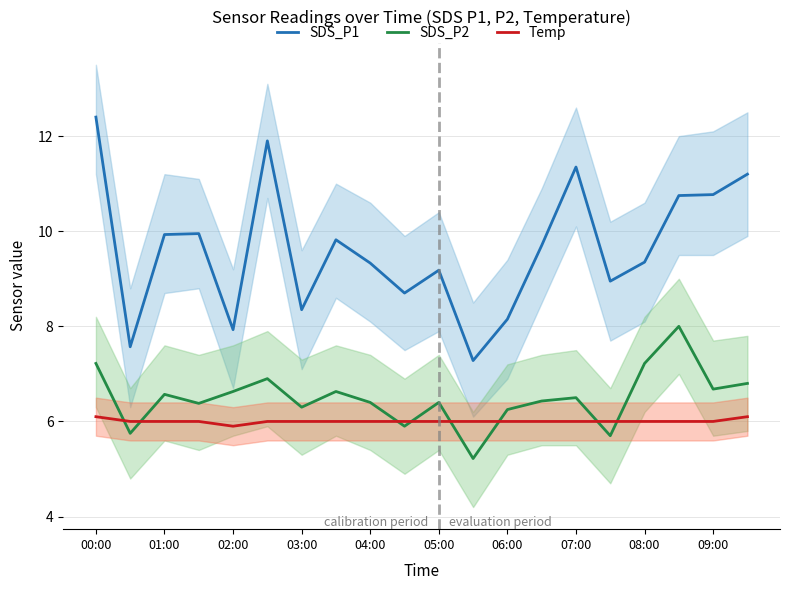

True or false: SDS_P2 has a value of 10.8 at 07:00.

False